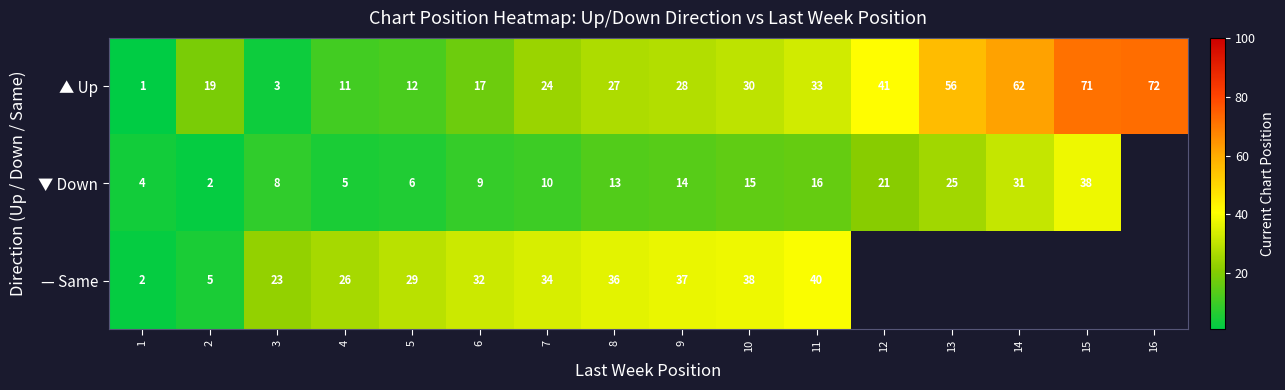

True or false: row_0 has a value of 56.0 at 13.

True